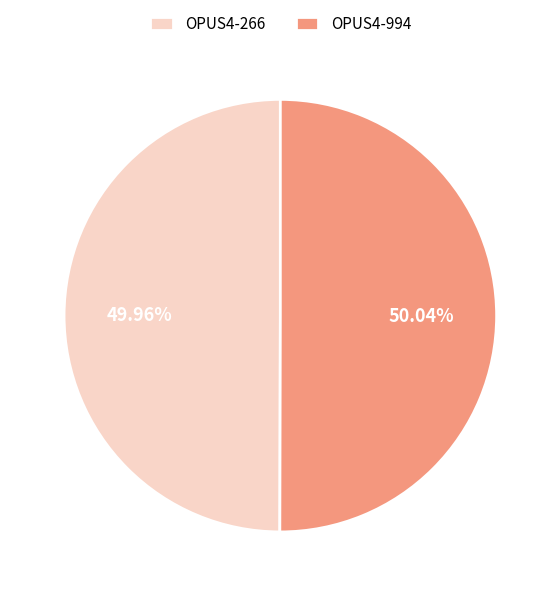

What is the ratio of the value at OPUS4-266 to the value at OPUS4-994?

1.0